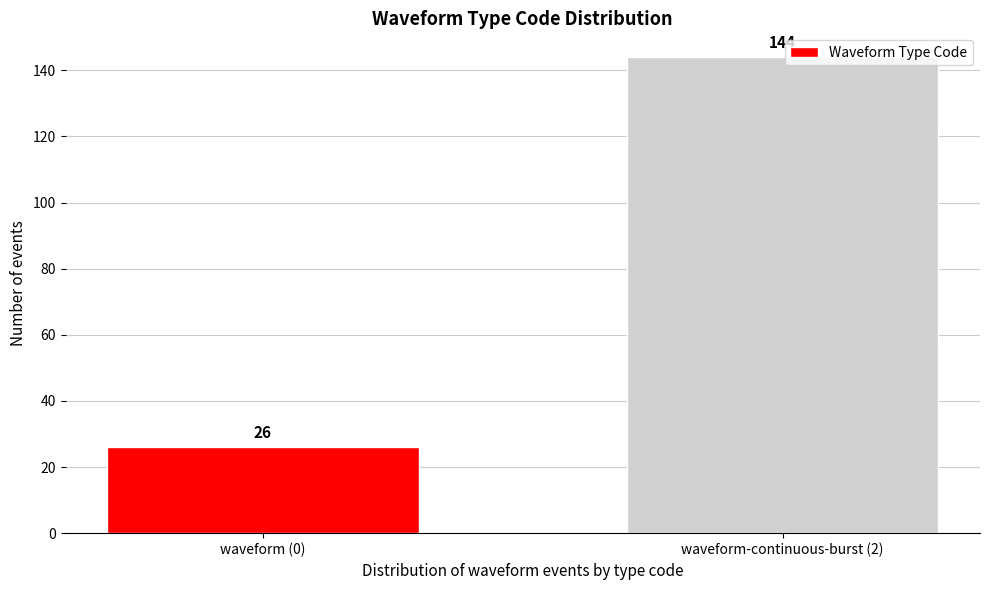

Reading right to left, what are all the values shown in this chart?

144	26